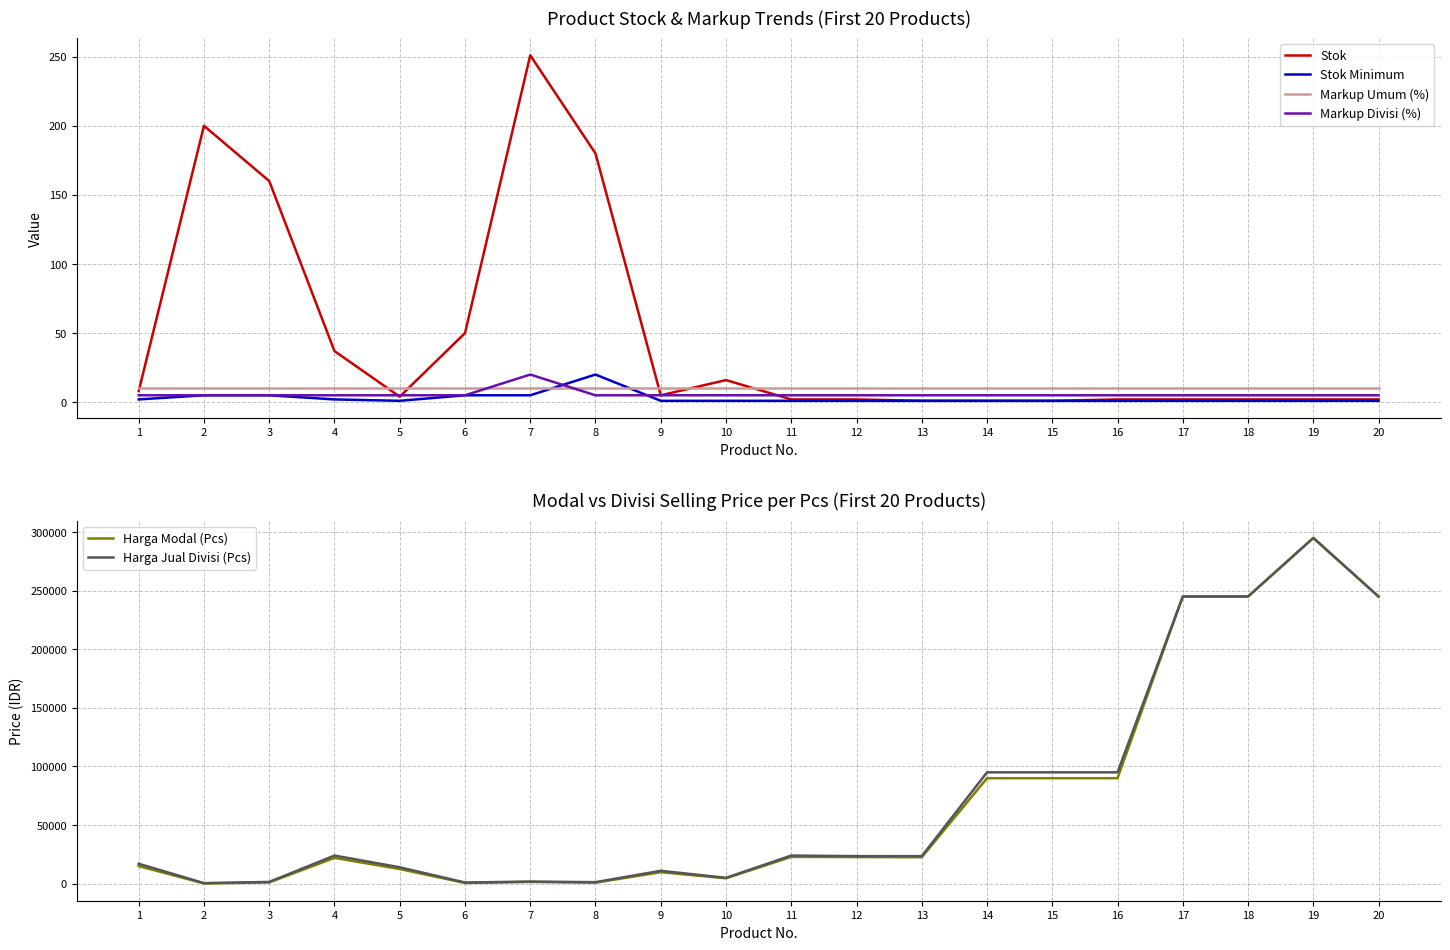

The Markup Divisi (%) series shows 5 at 11. True or false?

True